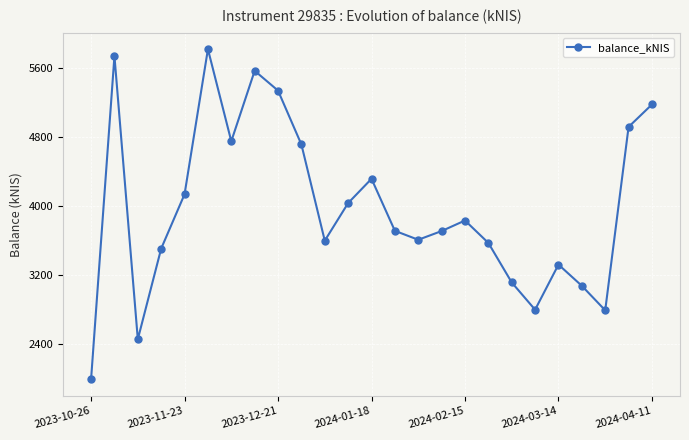

What is the smallest value displayed?

1996.1